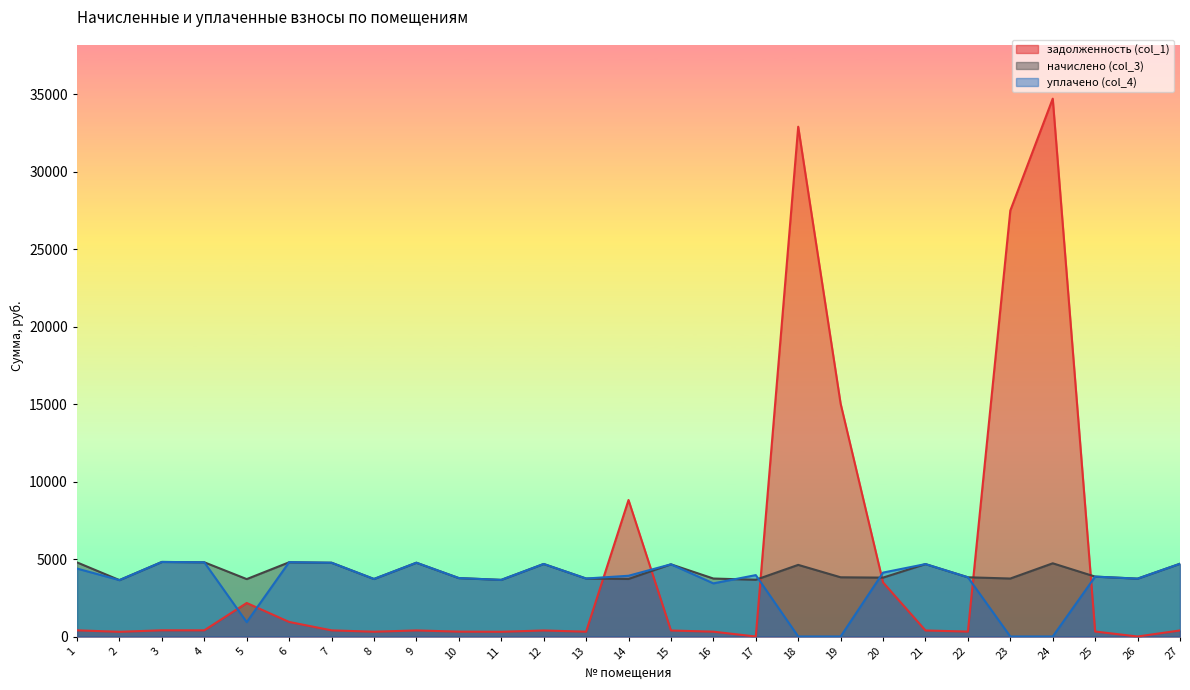

What is the sum of all задолженность (col_1) values?

131647.9